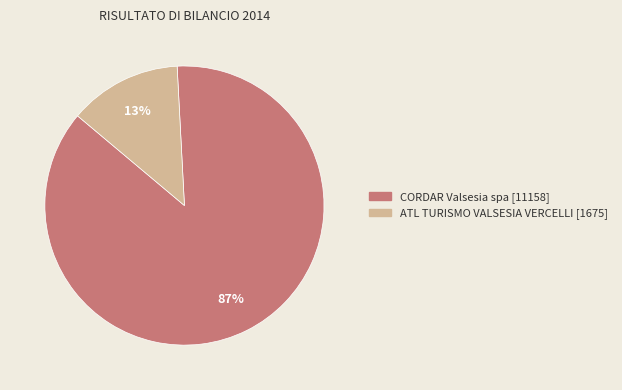

Does CORDAR Valsesia spa represent more than half of the total?

Yes